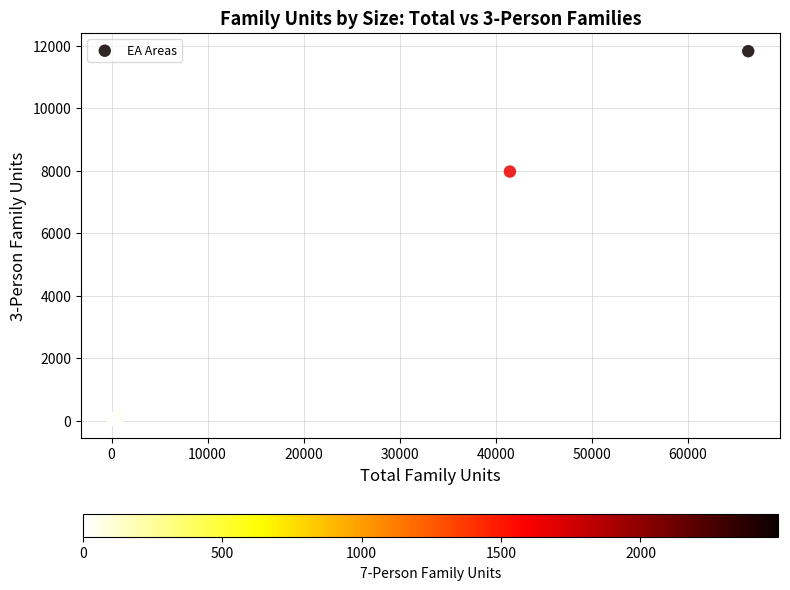

What Y value in the scatter plot is closest to 5928?

7970